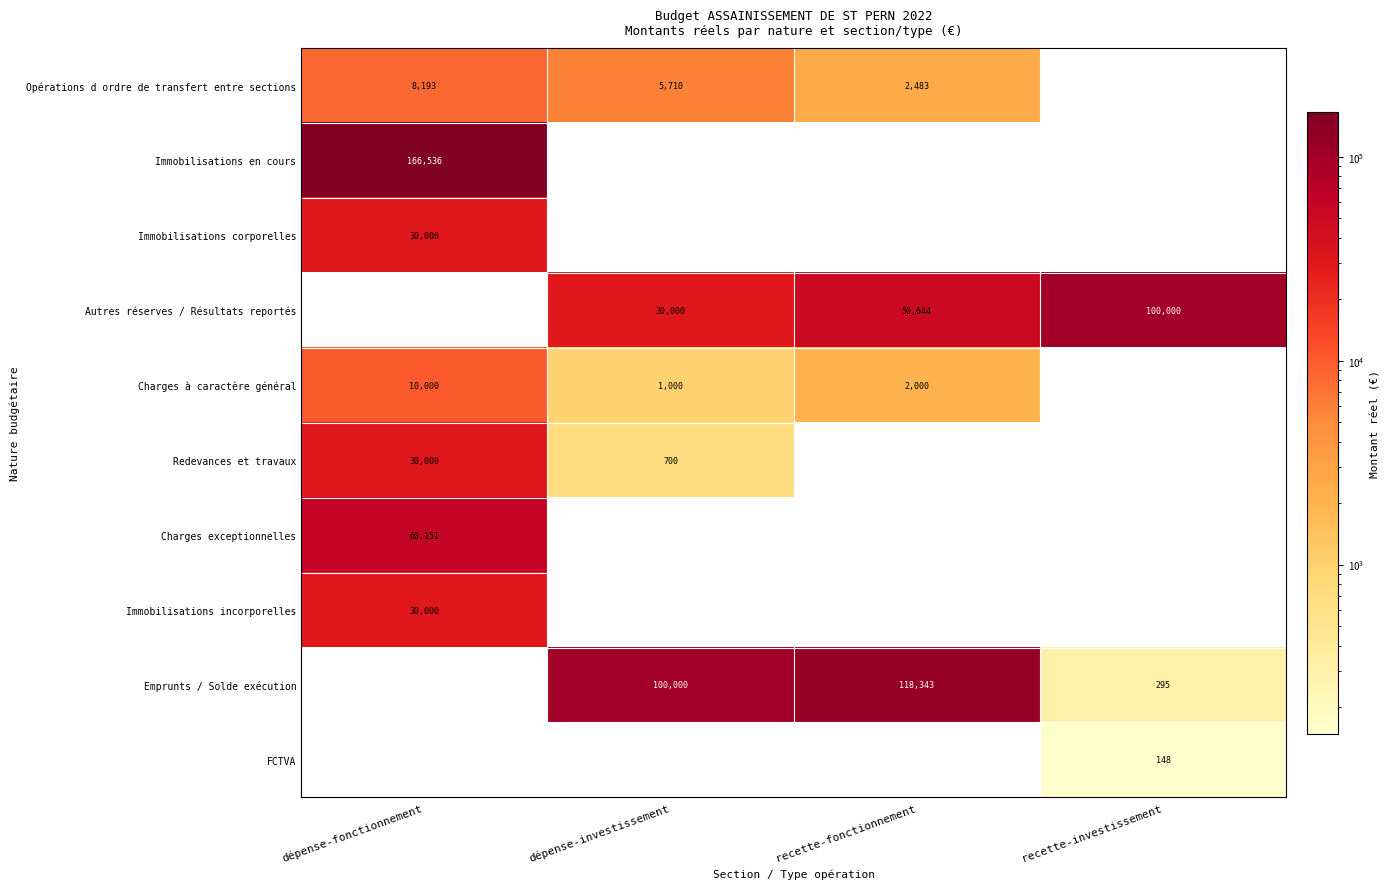

What is the sum of the Opérations d ordre de transfert entre sections values at dépense-investissement and recette-fonctionnement?

8193